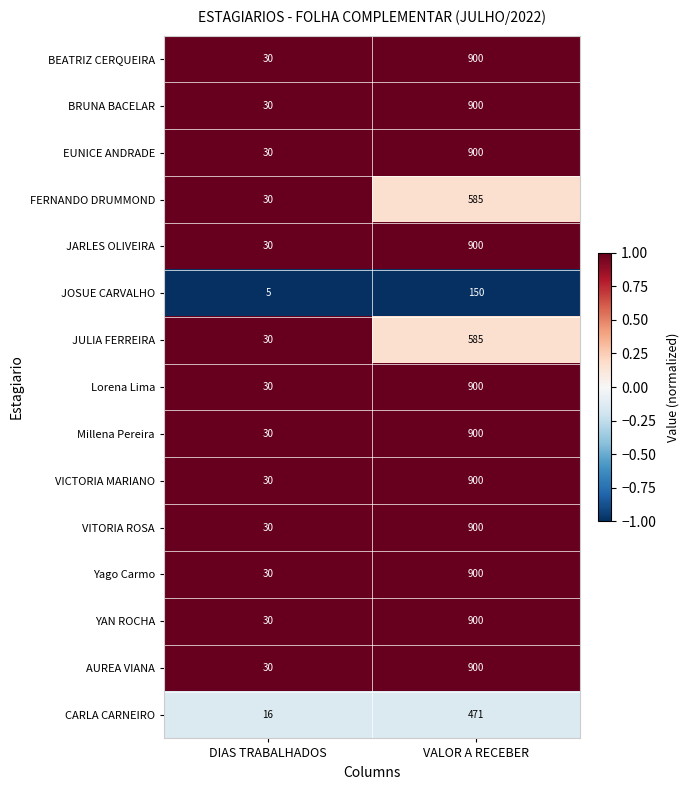

What is the sum of all YAN ROCHA values?

930